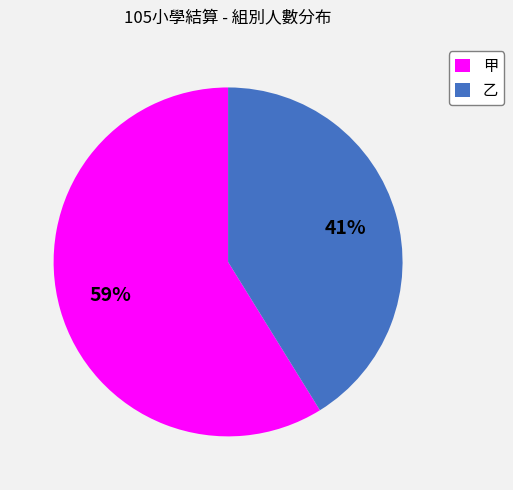

What is the largest slice in the pie chart?

甲